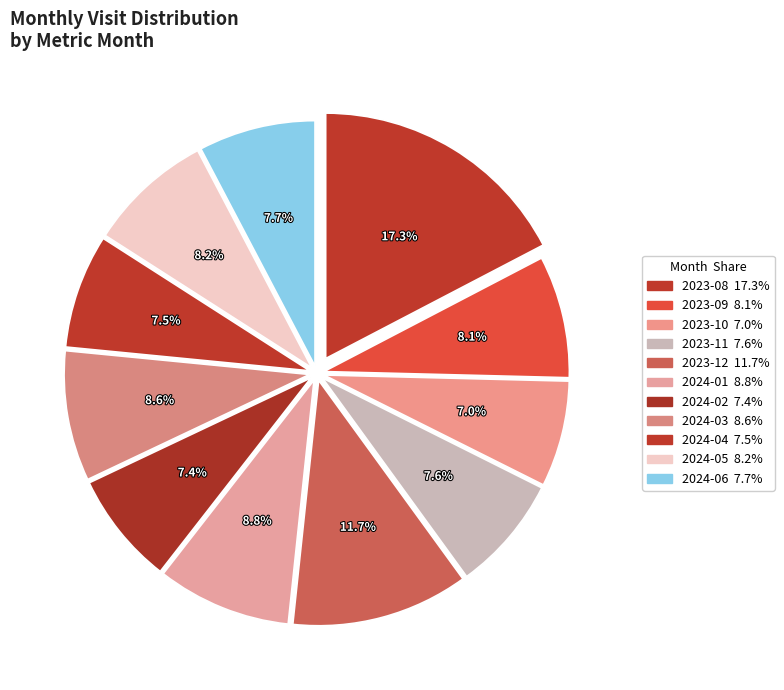

Rank the categories by value from lowest to highest.

2023-10, 2024-02, 2024-04, 2023-11, 2024-06, 2023-09, 2024-05, 2024-03, 2024-01, 2023-12, 2023-08